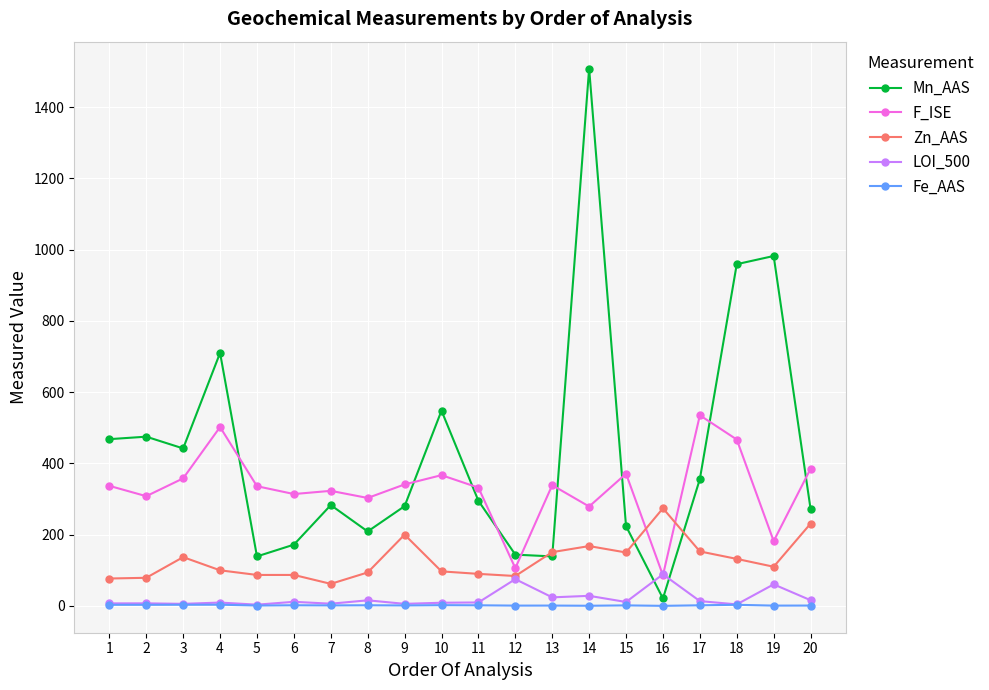

Where is the first local maximum for F_ISE?

4